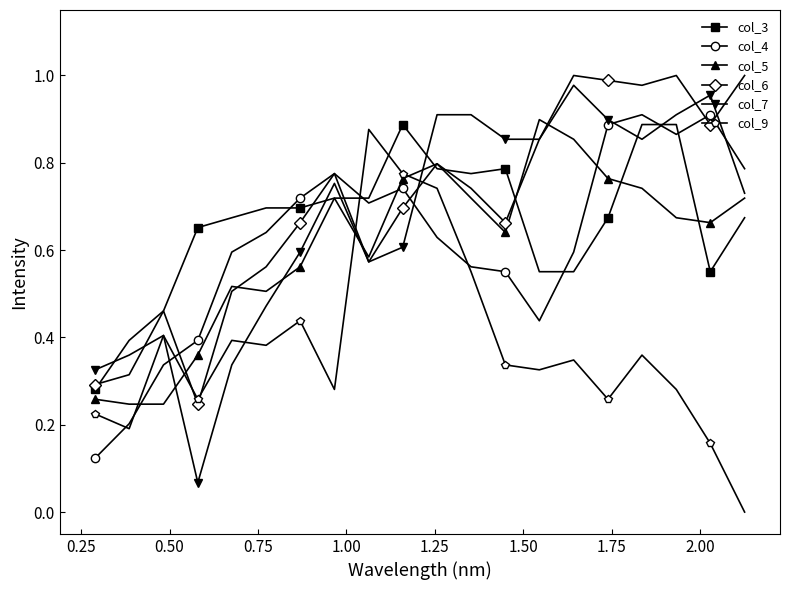

How many times do col_3 and col_9 cross each other?

2